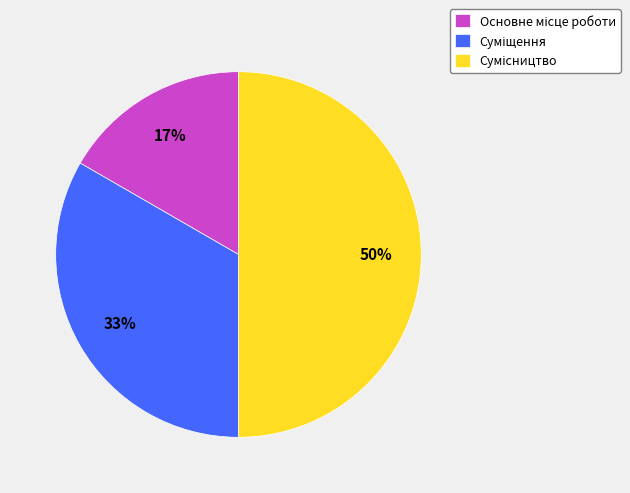

To the nearest percent, what is the average slice percentage?

33%